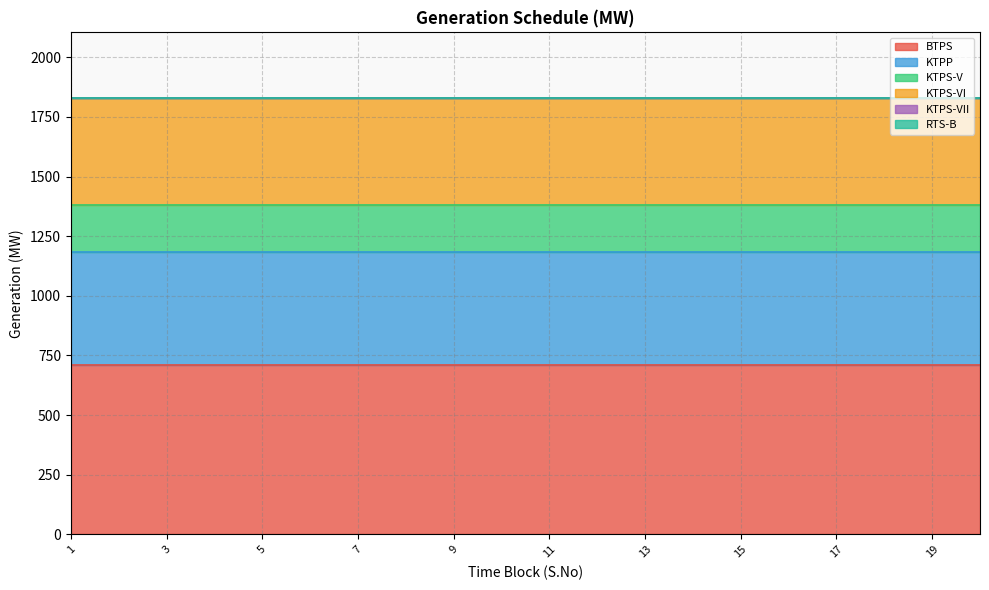

Rank the categories by KTPS-VI value from lowest to highest.

1, 2, 3, 4, 5, 6, 7, 8, 9, 10, 11, 12, 13, 14, 15, 16, 17, 18, 19, 20